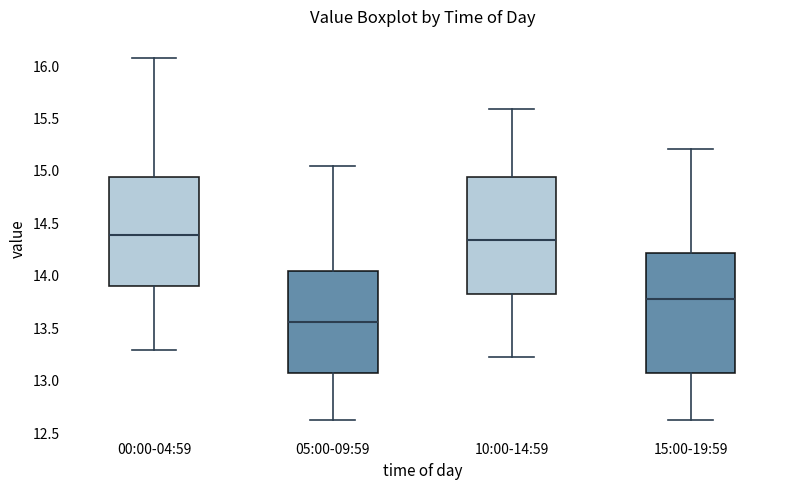

Reading left to right, transcribe this box plot: for each box, give where its median line is, the range the box spans, and where its two whiskers end, as read against the y-axis. The values are not printed on the chart, so give them approximately, as read against the axis.

00:00-04:59: median 14.40, box 13.90 to 14.95, whiskers 13.30 to 16.10
05:00-09:59: median 13.55, box 13.05 to 14.05, whiskers 12.60 to 15.05
10:00-14:59: median 14.35, box 13.85 to 14.95, whiskers 13.25 to 15.60
15:00-19:59: median 13.80, box 13.05 to 14.20, whiskers 12.60 to 15.20